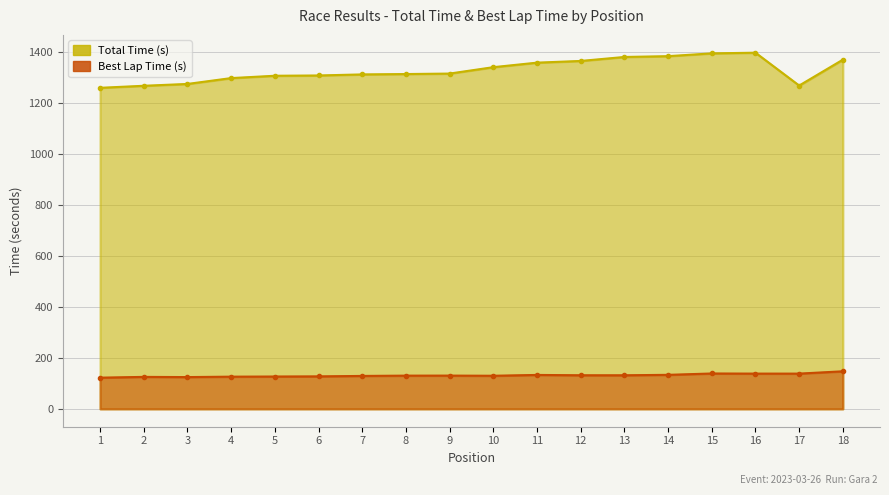

Rank the series by their average value, from lowest to highest.

Best Lap Time (s), Total Time (s)